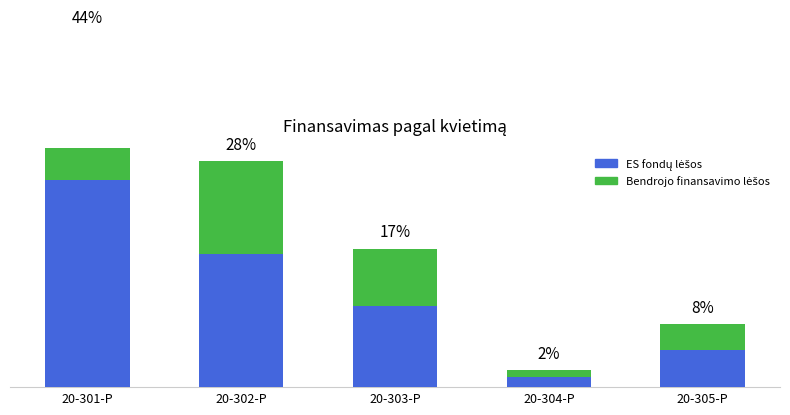

What are all the series names shown in the legend?

ES fondų lėšos, Bendrojo finansavimo lėšos